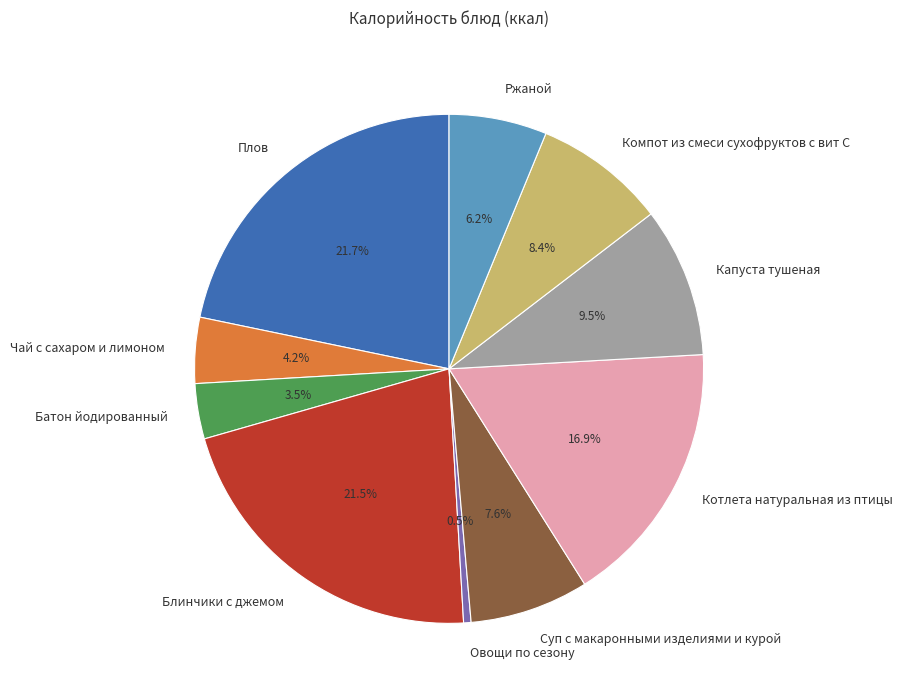

Combined, what portion of the pie is Суп с макаронными изделиями и курой and Котлета натуральная из птицы?

24.5%